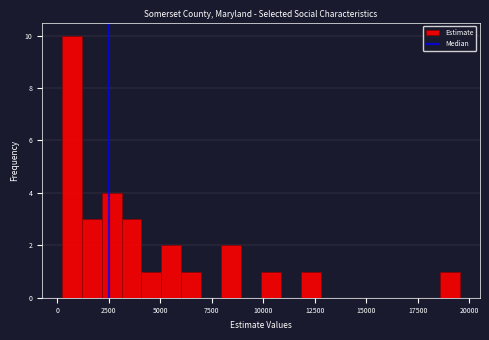

Around what value on the x-axis is the tallest bar? Give the approximate position of its centre, as read against the axis.

500